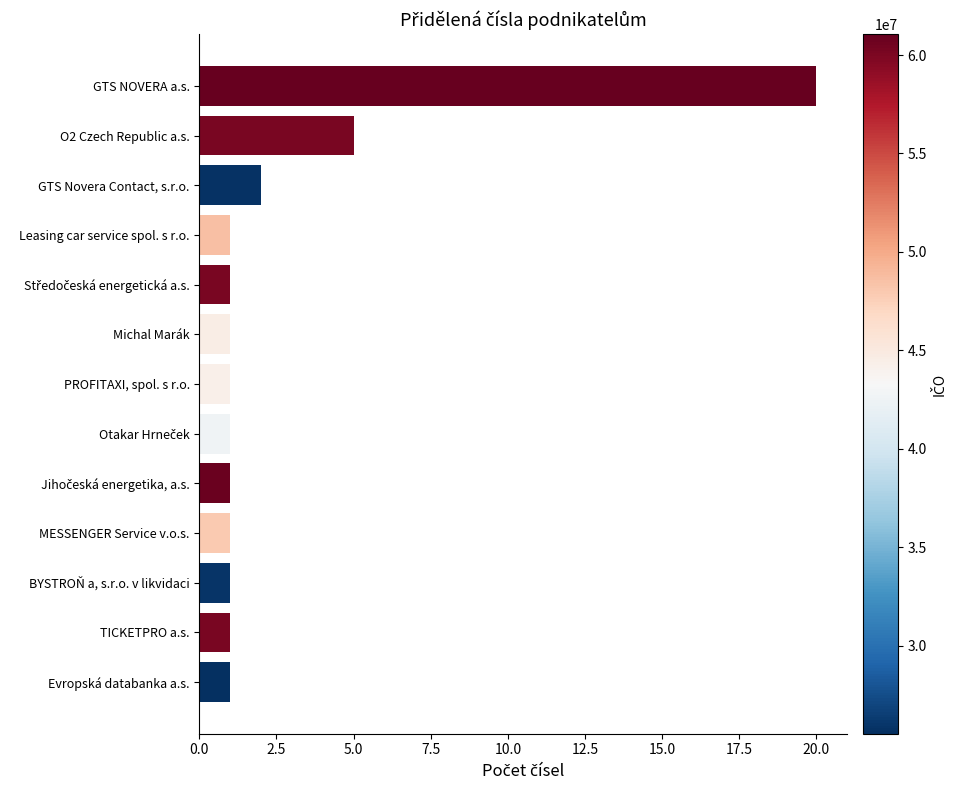

What is the difference between the second highest and second lowest values?

4